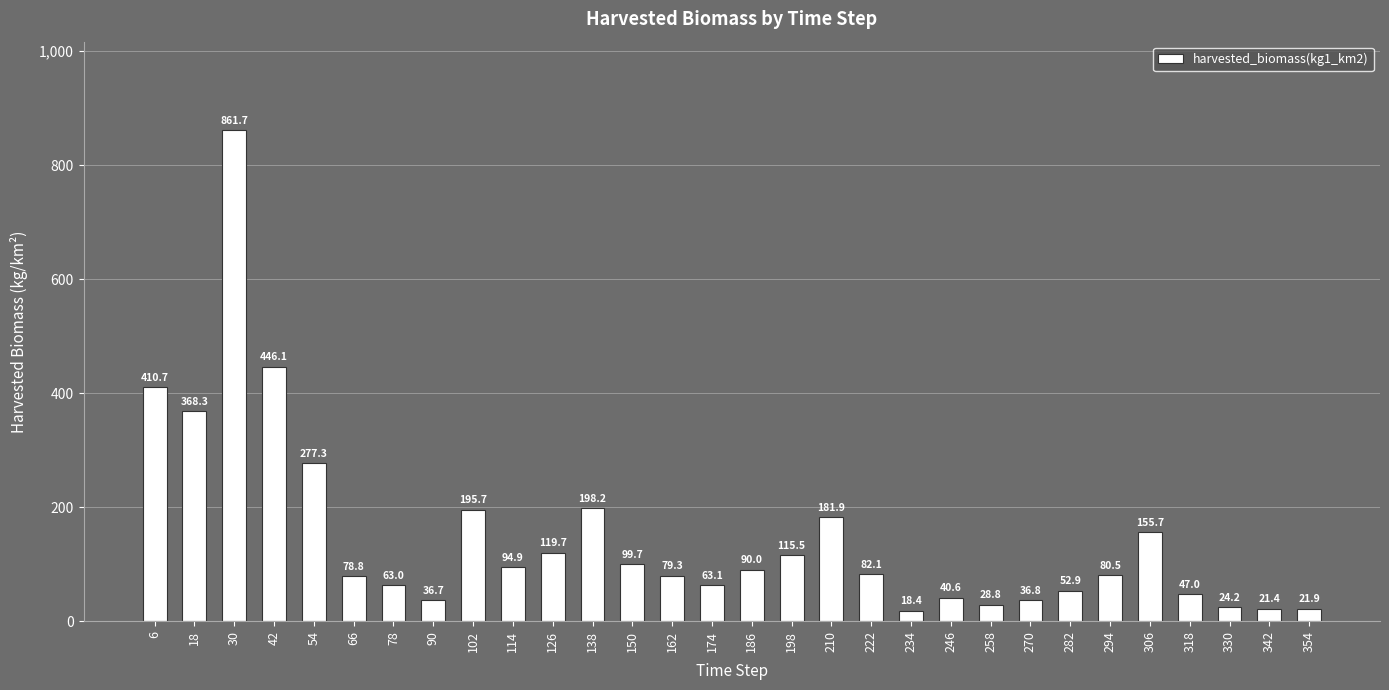

Approximately how many times larger is the value at 330 compared to 246?

0.6